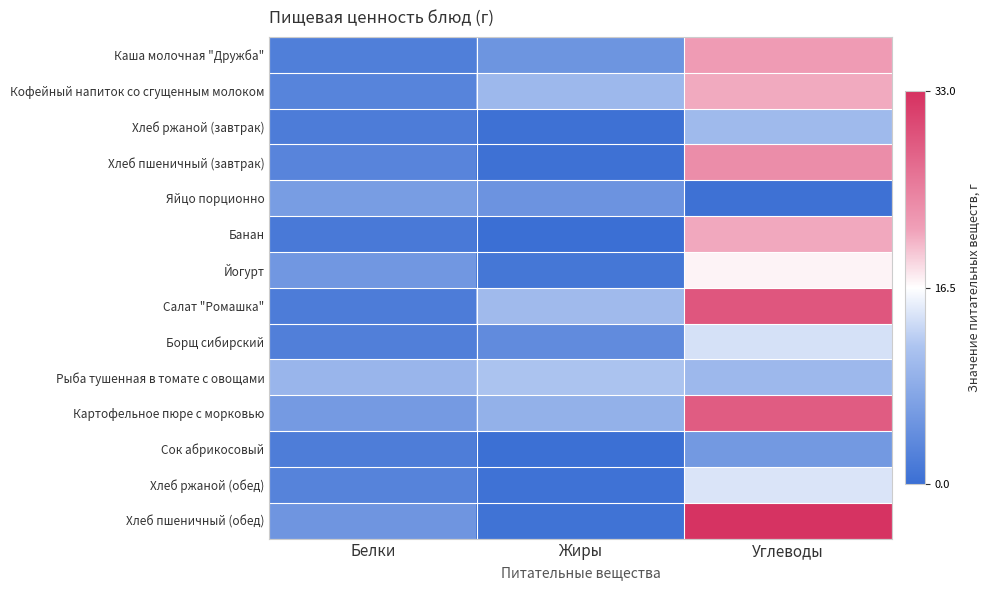

Reading left to right, list all the values displayed in this chart.

Каша молочная "Дружба": Белки=-0.9	Жиры=-0.7	Углеводы=0.3
Кофейный напиток со сгущенным молоком: Белки=-0.8	Жиры=-0.4	Углеводы=0.3
Хлеб ржаной (завтрак): Белки=-0.9	Жиры=-1.0	Углеводы=-0.4
Хлеб пшеничный (завтрак): Белки=-0.8	Жиры=-1.0	Углеводы=0.4
Яйцо порционно: Белки=-0.6	Жиры=-0.7	Углеводы=-1.0
Банан: Белки=-0.9	Жиры=-1.0	Углеводы=0.3
Йогурт: Белки=-0.7	Жиры=-0.9	Углеводы=0.0
Салат "Ромашка": Белки=-0.9	Жиры=-0.4	Углеводы=0.8
Борщ сибирский: Белки=-0.9	Жиры=-0.8	Углеводы=-0.2
Рыба тушенная в томате с овощами: Белки=-0.4	Жиры=-0.3	Углеводы=-0.4
Картофельное пюре с морковью: Белки=-0.6	Жиры=-0.5	Углеводы=0.7
Сок абрикосовый: Белки=-0.9	Жиры=-1.0	Углеводы=-0.6
Хлеб ржаной (обед): Белки=-0.8	Жиры=-1.0	Углеводы=-0.1
Хлеб пшеничный (обед): Белки=-0.7	Жиры=-1.0	Углеводы=1.0